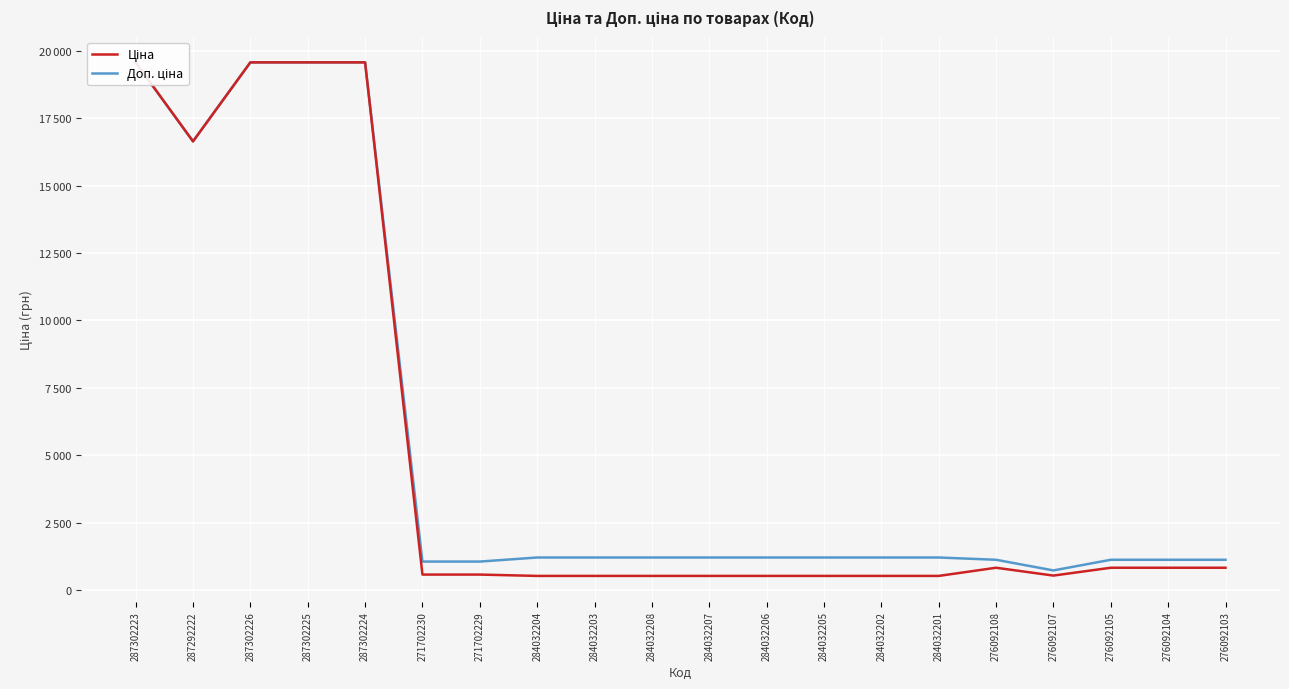

What is the value of the Ціна point at the 18th from the left?

831.5